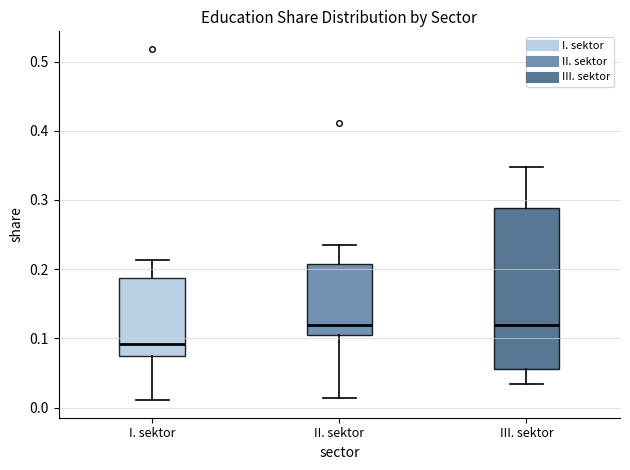

Reading left to right, read every box against the y-axis: the position of its median line, the range the box covers, and the ends of its whiskers. The values are not printed on the chart, so give them approximately, as read against the axis.

I. sektor: median 0.09, box 0.07 to 0.19, whiskers 0.01 to 0.21
II. sektor: median 0.12, box 0.10 to 0.21, whiskers 0.01 to 0.23
III. sektor: median 0.12, box 0.06 to 0.29, whiskers 0.03 to 0.35